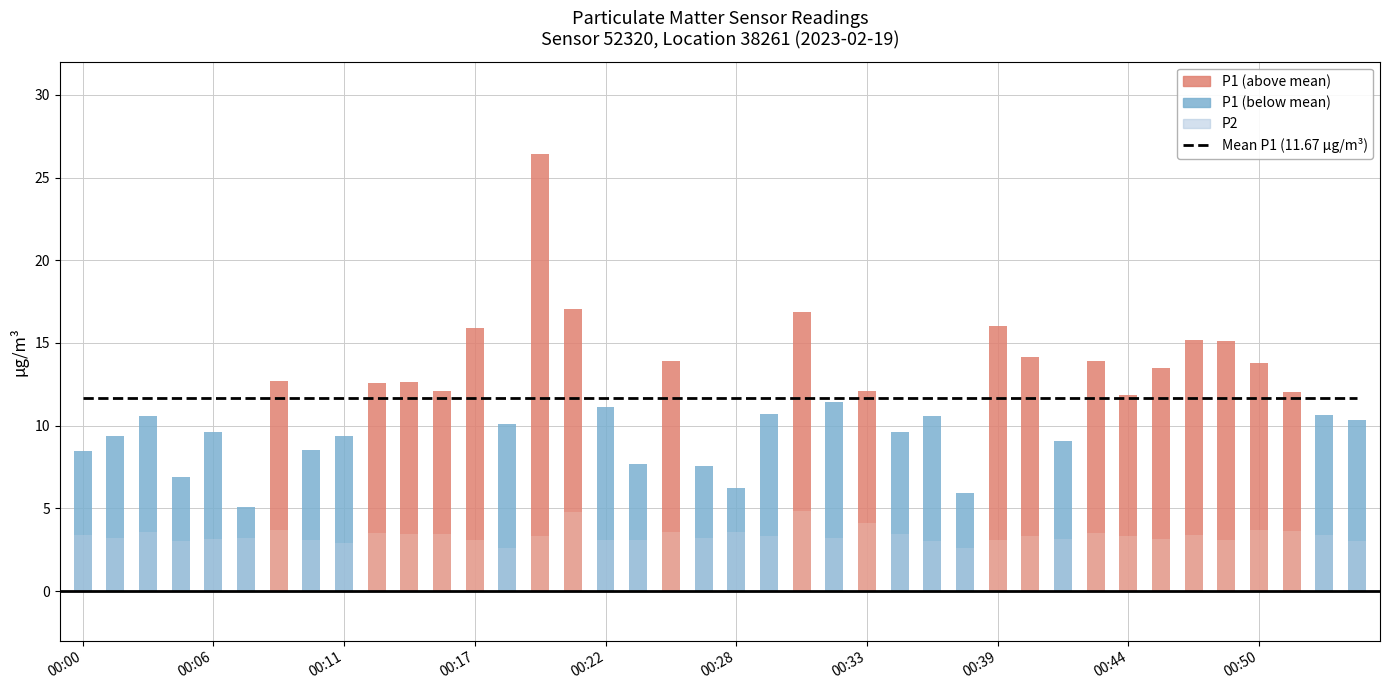

What is the total value across all series at 00:15?

15.5